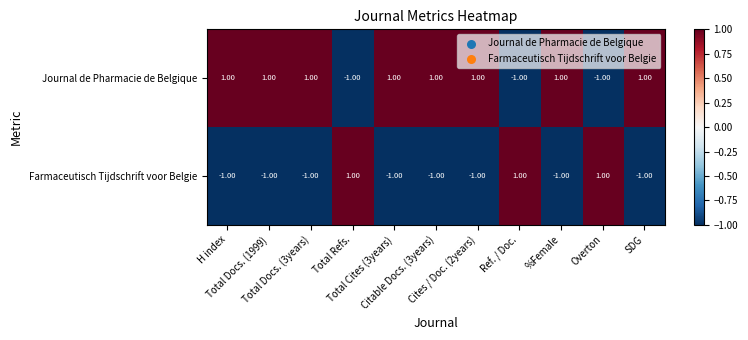

Rank the series by their average value, from lowest to highest.

Farmaceutisch Tijdschrift voor Belgie, Journal de Pharmacie de Belgique